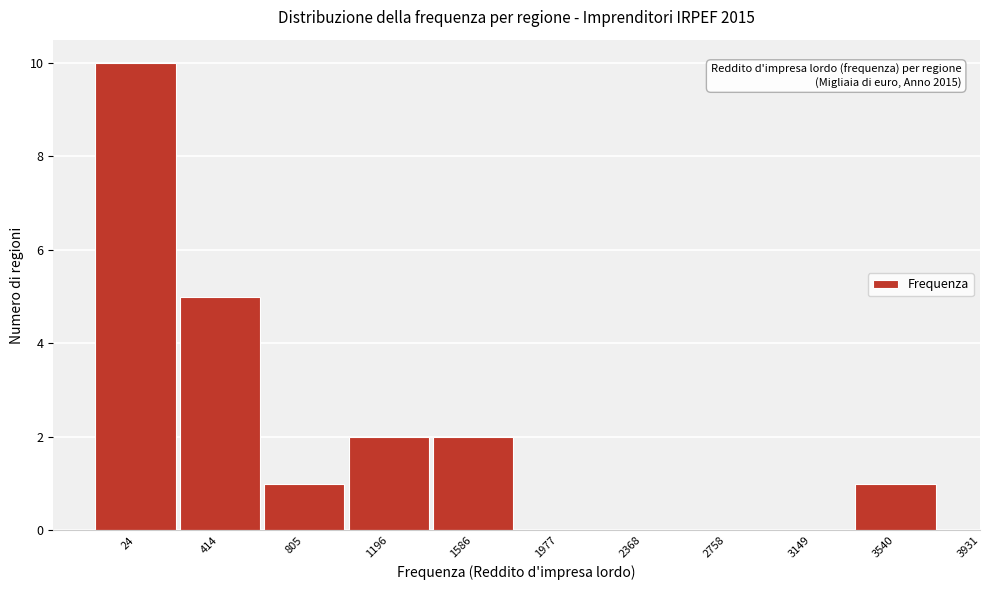

Reading left to right, extract all data points from this chart.

24=10	414=5	805=1	1196=2	1586=2	1977=0	2368=0	2758=0	3149=0	3540=1